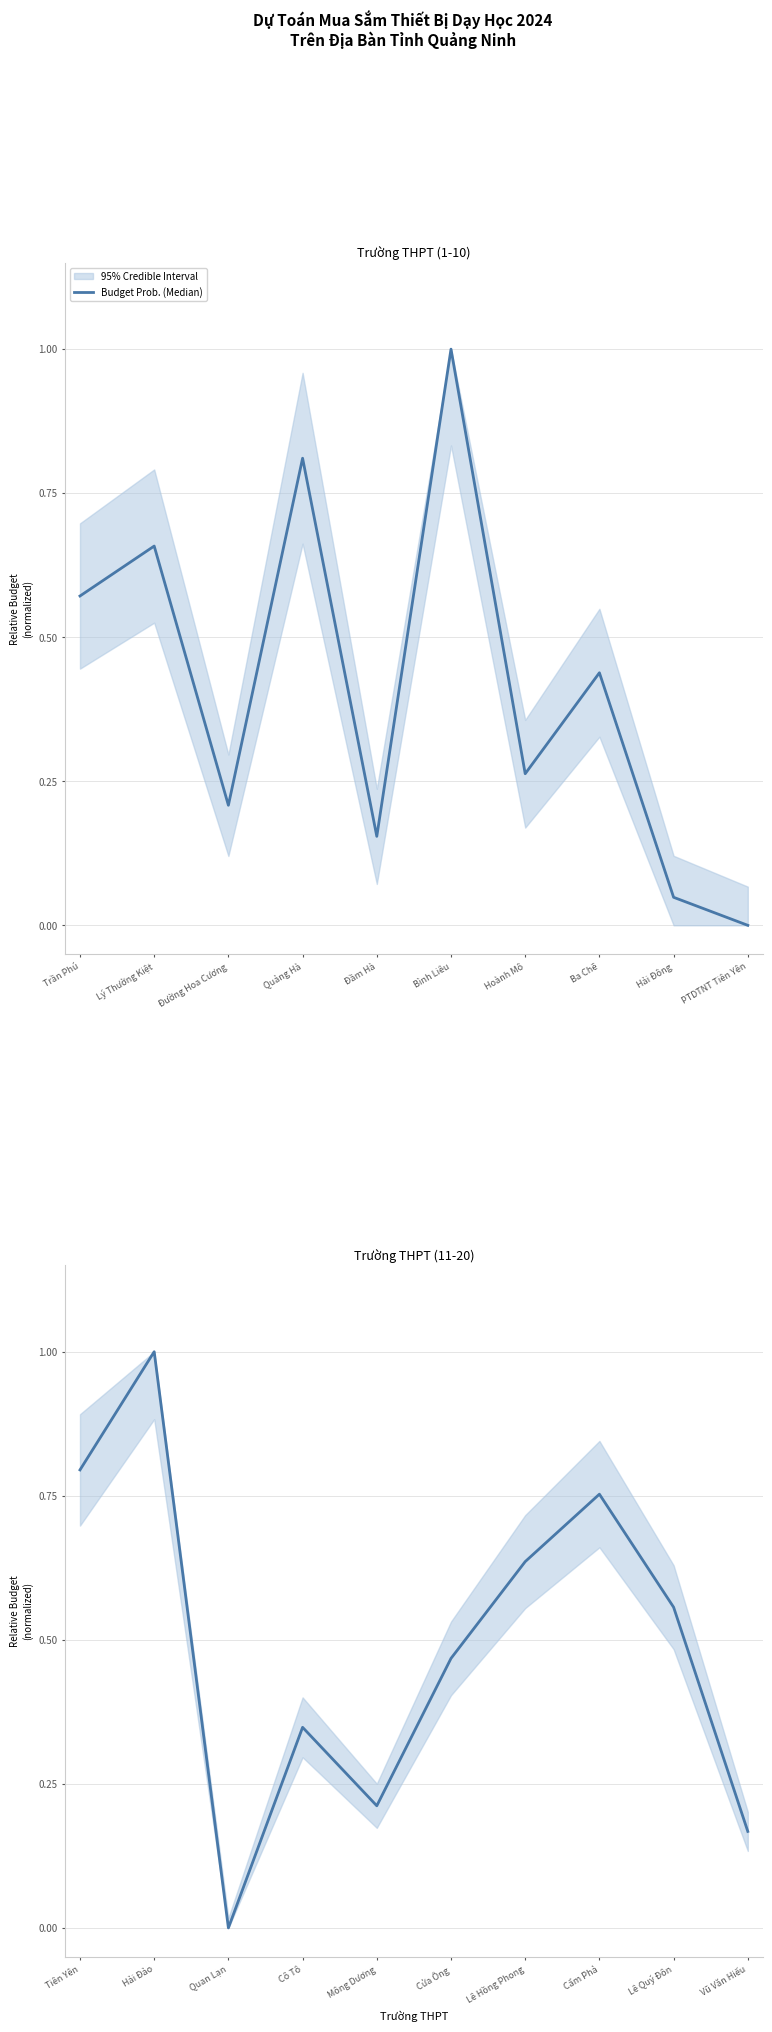

Count the number of categories in the chart.

10